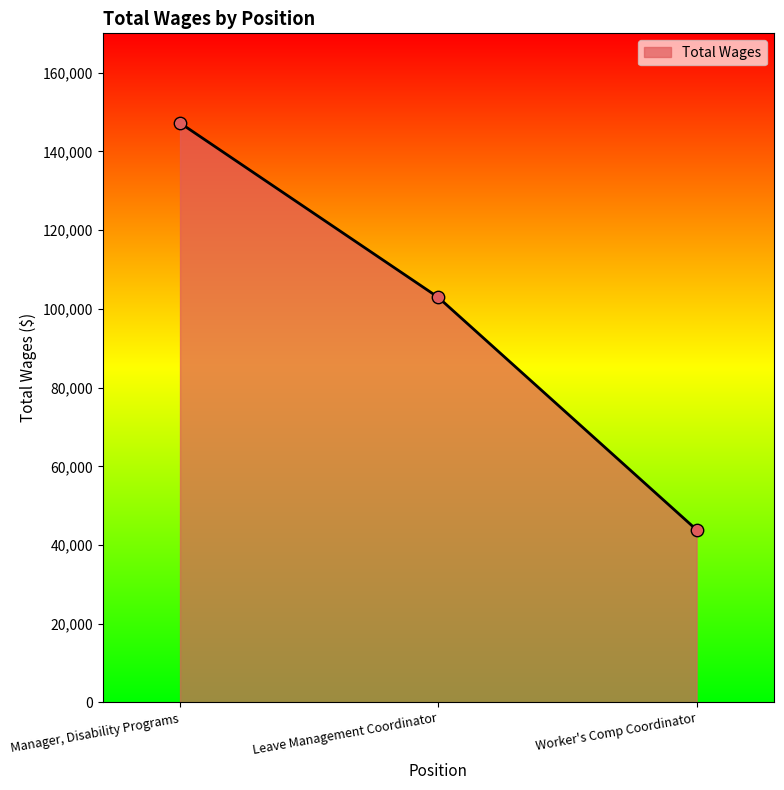

What is the change in value from Manager, Disability Programs to Worker's Comp Coordinator?

-103362